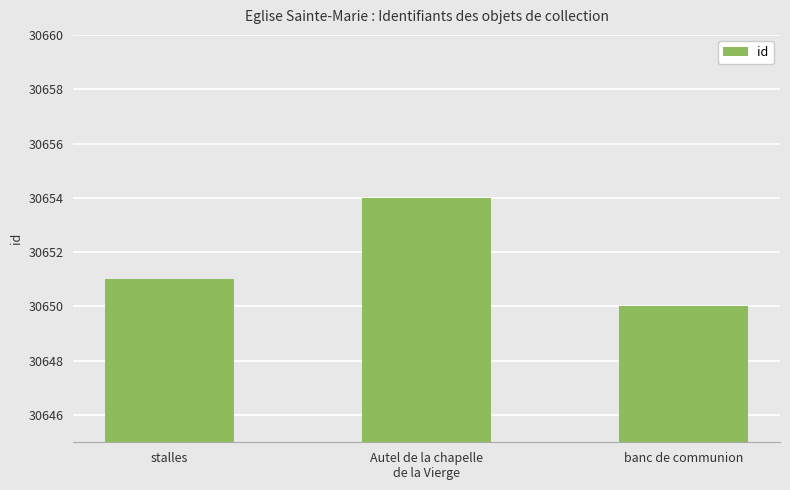

Rank the categories by value from lowest to highest.

banc de communion, stalles, Autel de la chapelle
de la Vierge